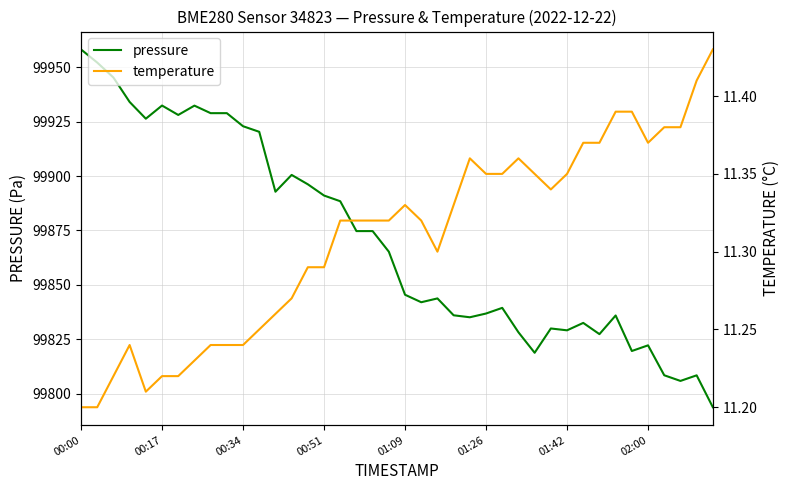

What is the difference between the maximum and minimum values in the temperature series?

0.2